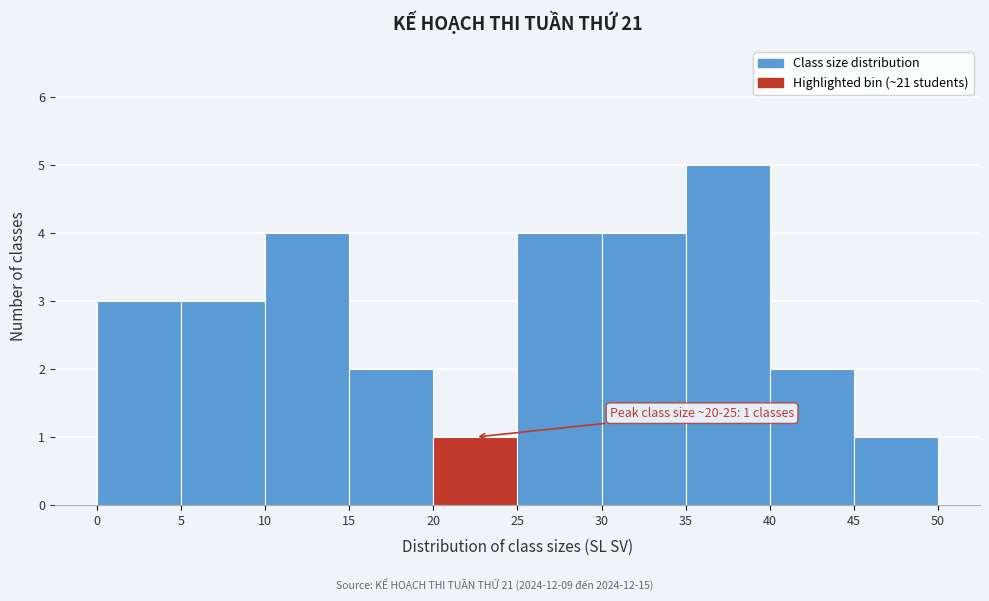

Which range on the x-axis has the tallest bar?

35 to 40